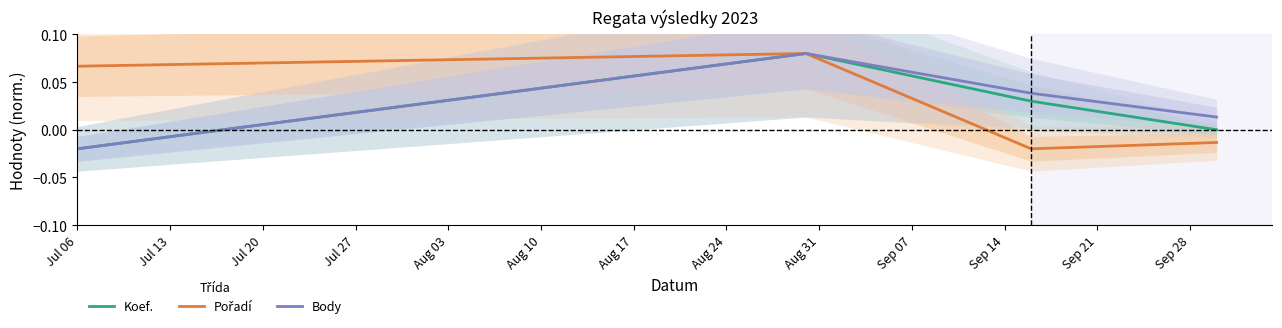

True or false: Koef. has a value of 0.0 at Jul 27.

True